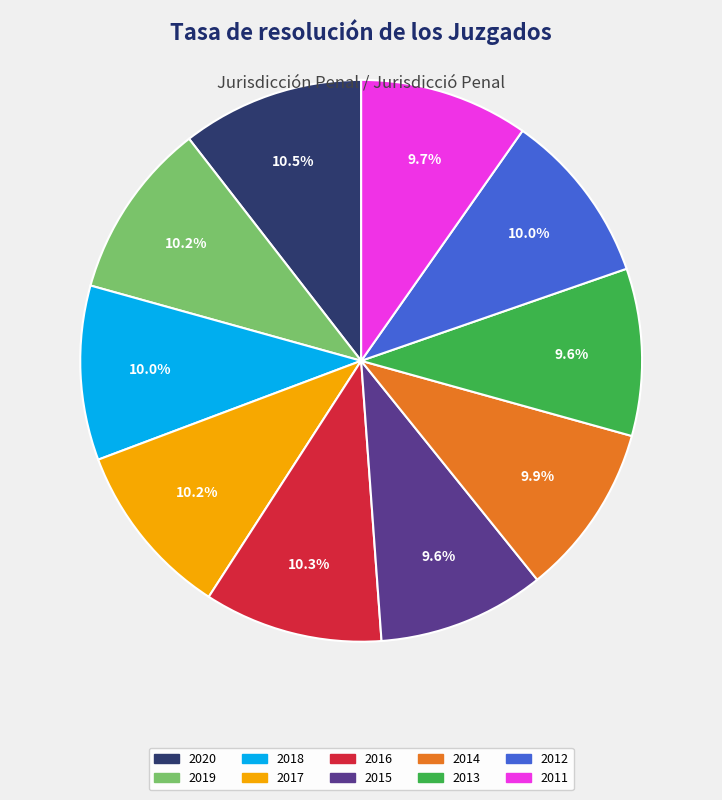

True or false: 2014 accounts for 10% of the total.

True